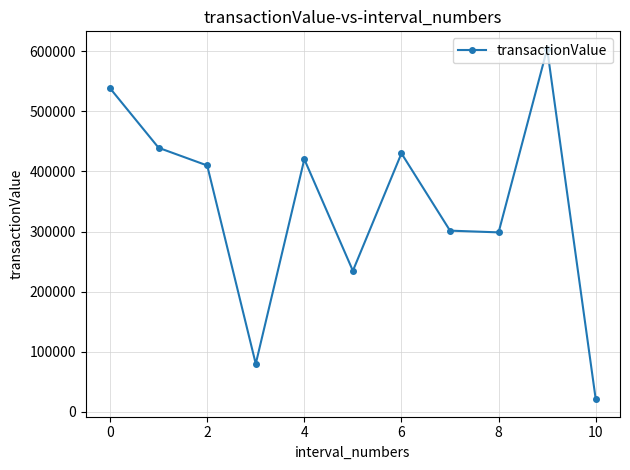

How many interior local peaks (higher than both neighbors) does the data have?

3